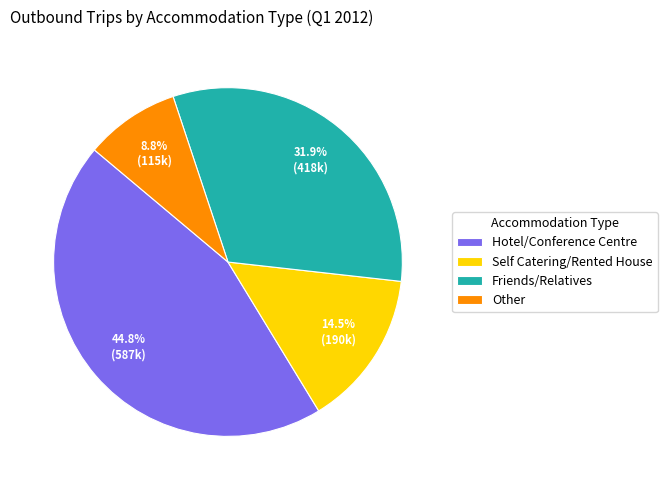

Which category has the biggest portion of the pie?

Hotel/Conference Centre